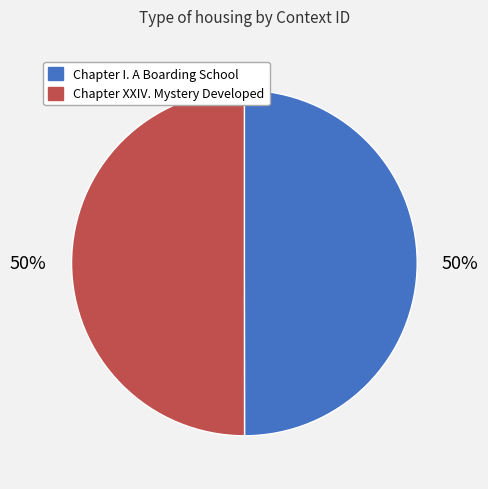

Is it true that Chapter XXIV. Mystery Developed is 50% of the pie?

True